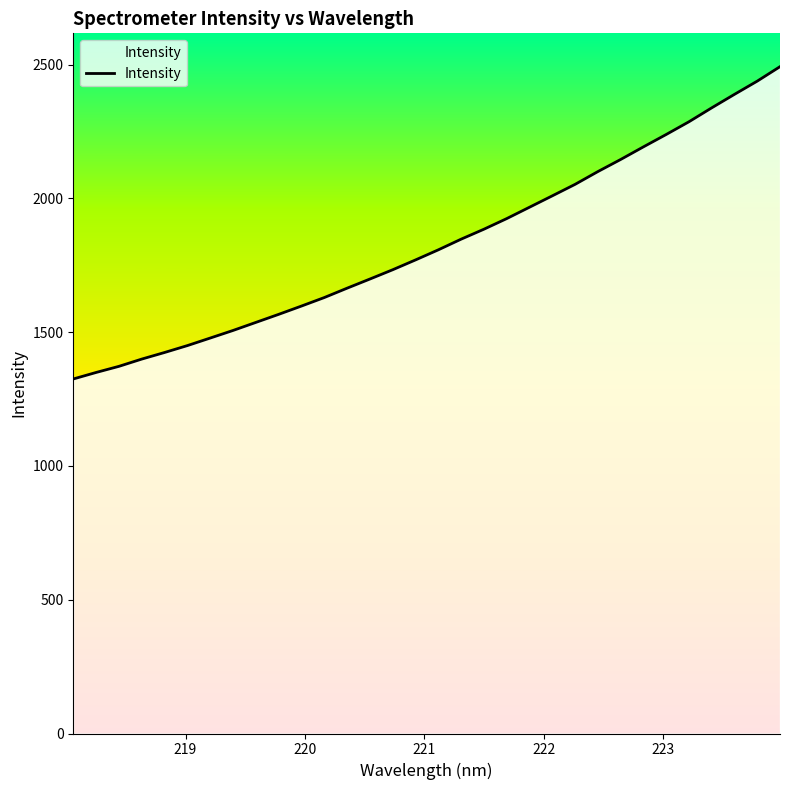

True or false: the data has more than 1 interior local peaks.

False